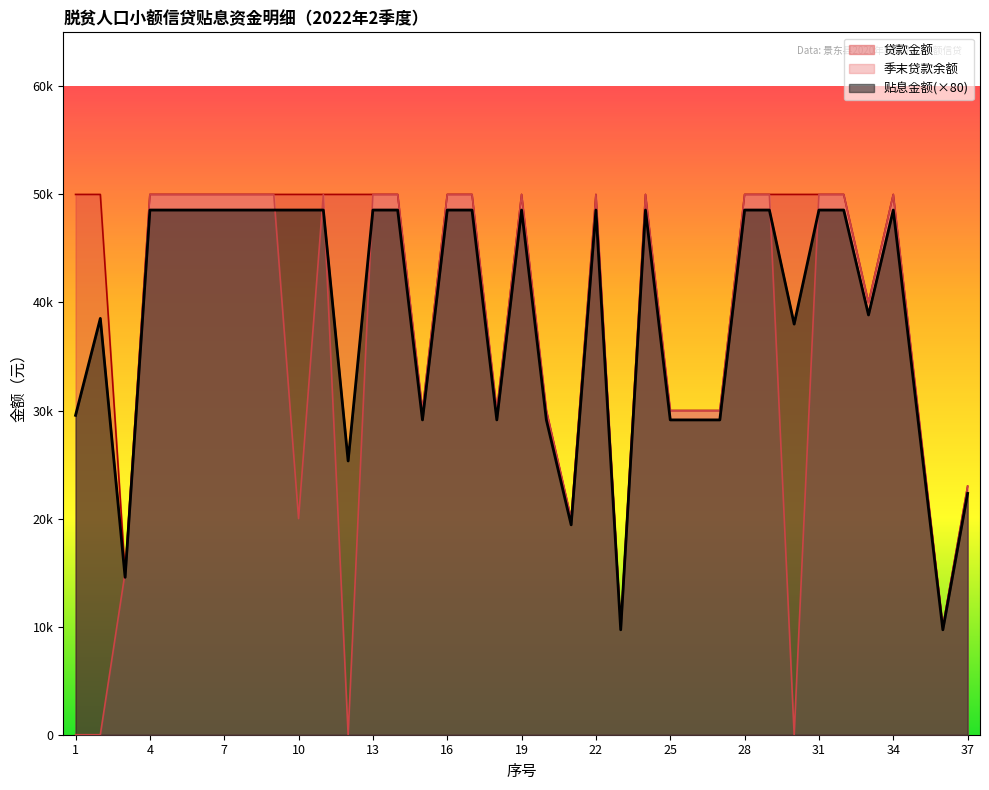

How many interior local valleys does the 贷款金额 series have?

7